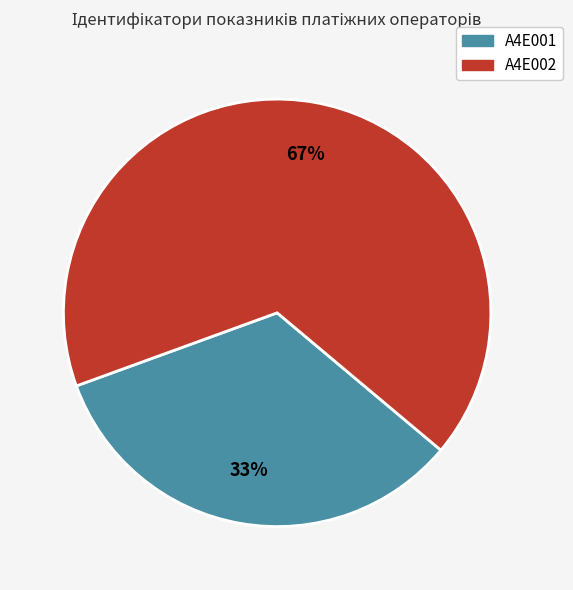

The A4E001 slice represents 33% of the pie. True or false?

True